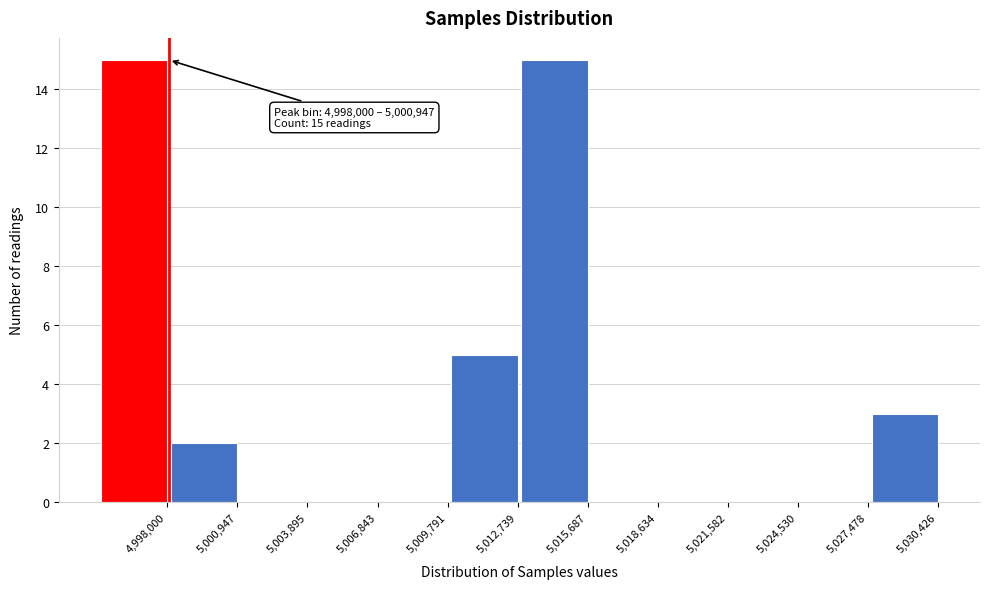

Reading left to right, transcribe all the data shown in this chart.

4,998,000=15	5,000,947=2	5,003,895=0	5,006,843=0	5,009,791=0	5,012,739=5	5,015,687=15	5,018,634=0	5,021,582=0	5,024,530=0	5,027,478=0	5,030,426=3